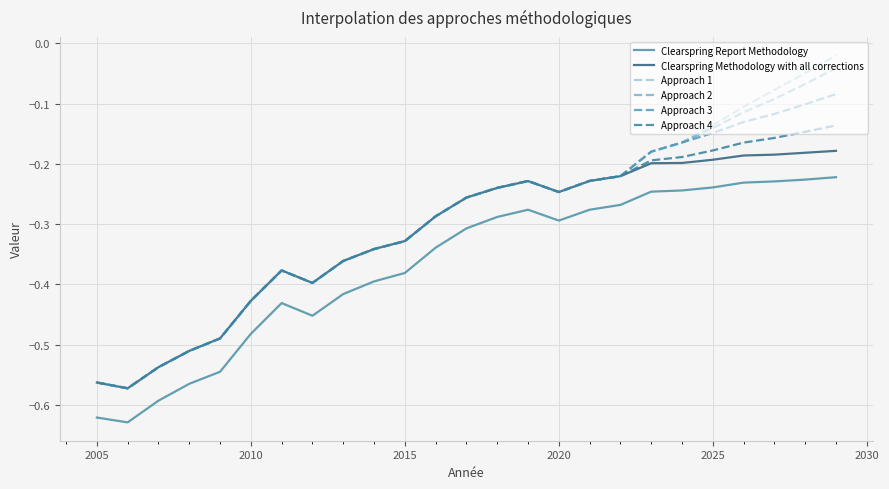

True or false: Clearspring Report Methodology and Approach 1 intersect in this chart.

False